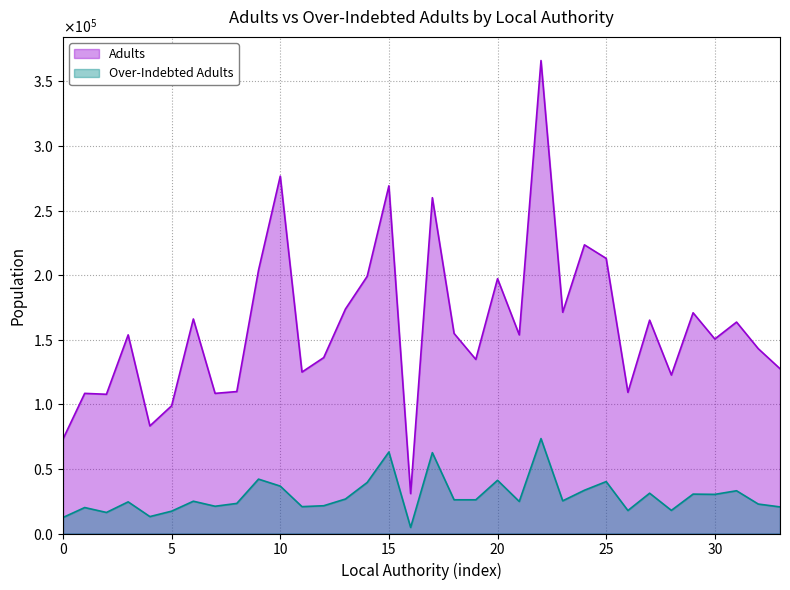

Where is Adults nearest to the value 198550?

Derby